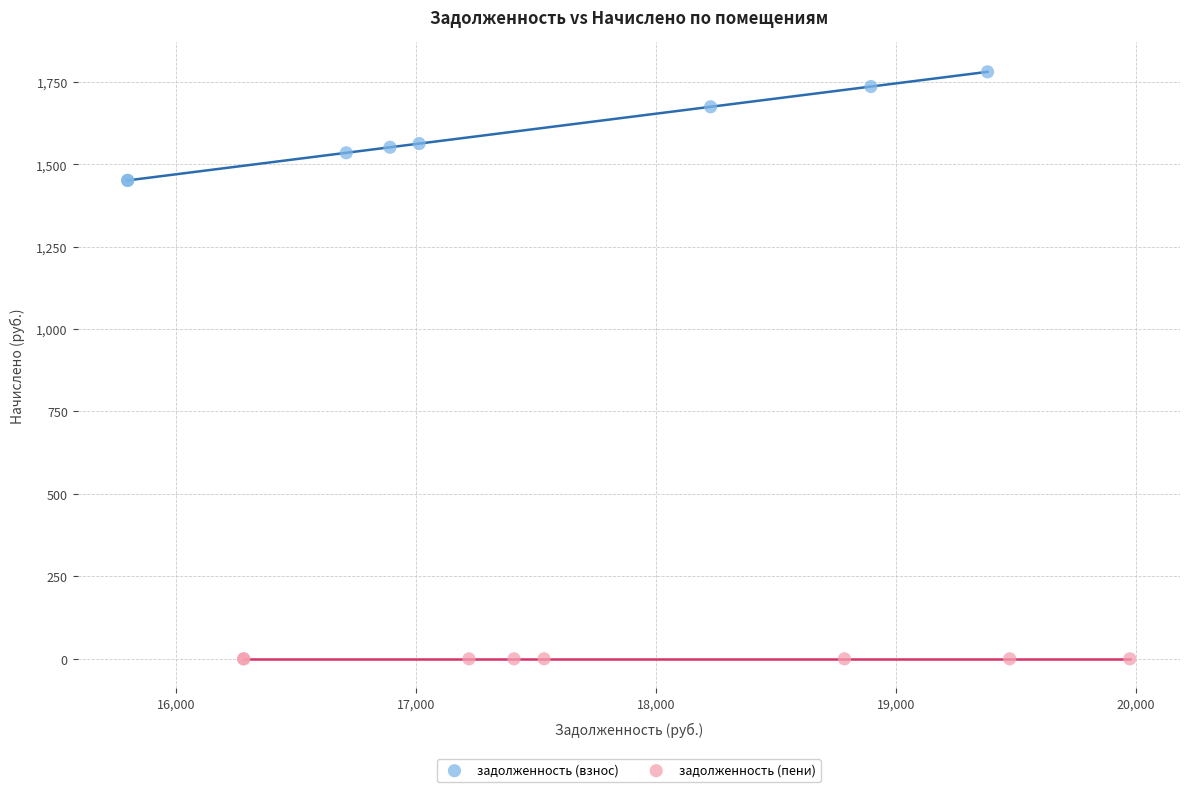

Which series reaches the maximum Y coordinate?

задолженность (взнос)